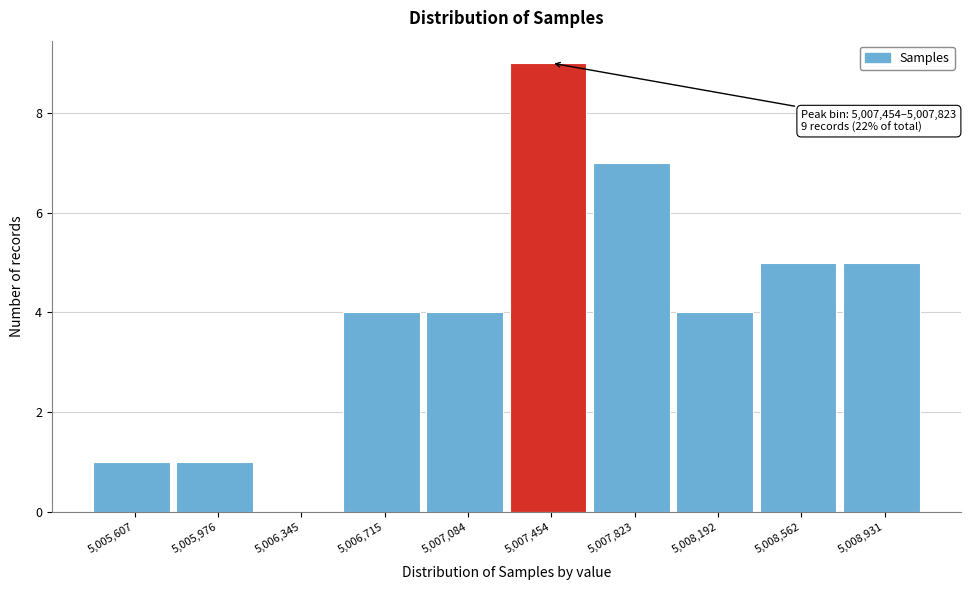

Reading right to left, transcribe all the data shown in this chart.

5,008,931=5	5,008,562=5	5,008,192=4	5,007,823=7	5,007,454=9	5,007,084=4	5,006,715=4	5,006,345=0	5,005,976=1	5,005,607=1